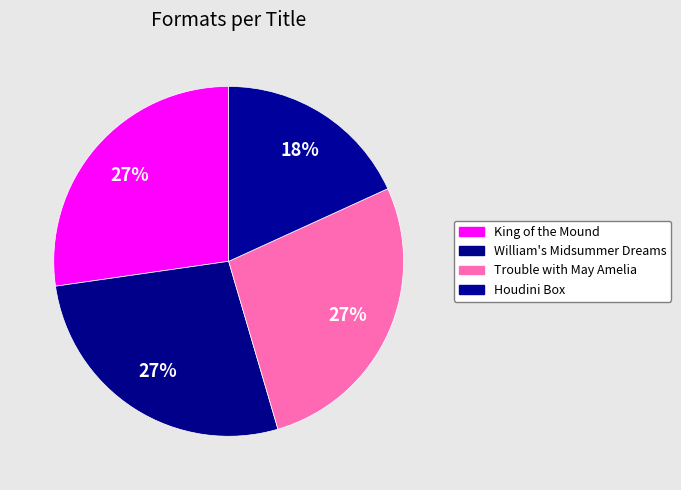

True or false: Houdini Box accounts for 18% of the total.

True